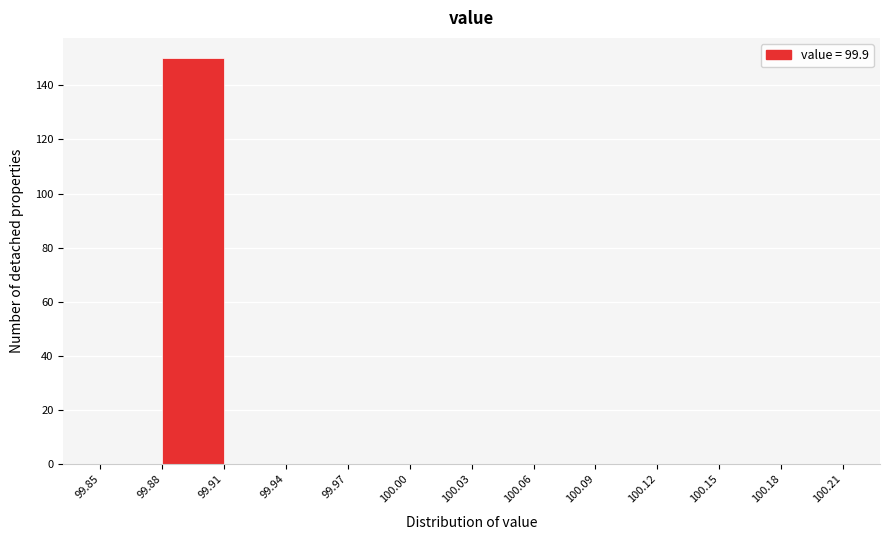

Over which range of the x-axis is the bar tallest?

99.88 to 99.91